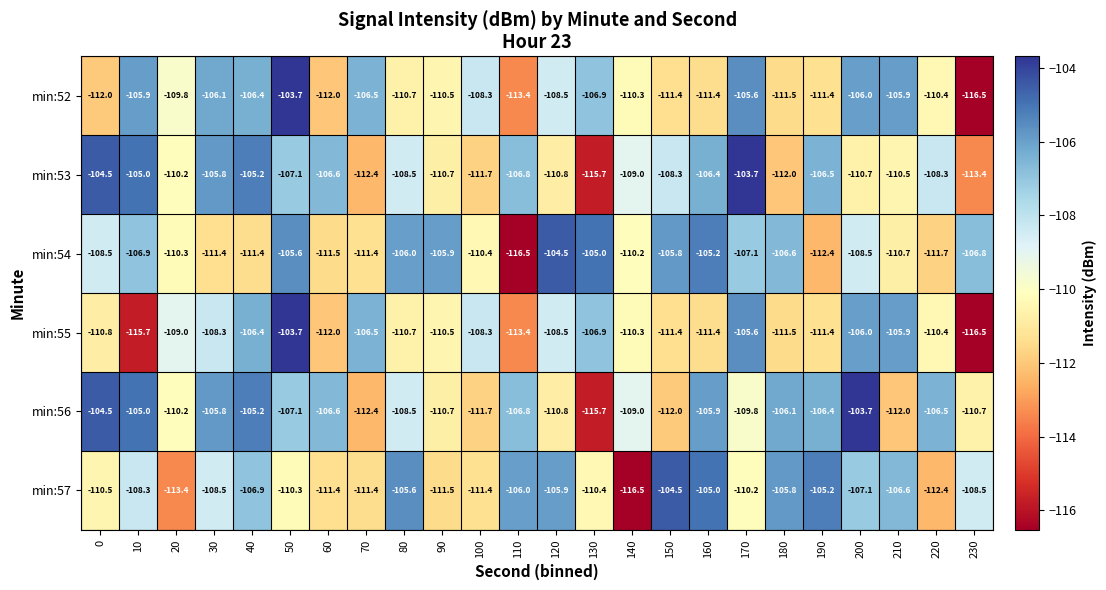

What is the average value of the min:56 series?

-108.5